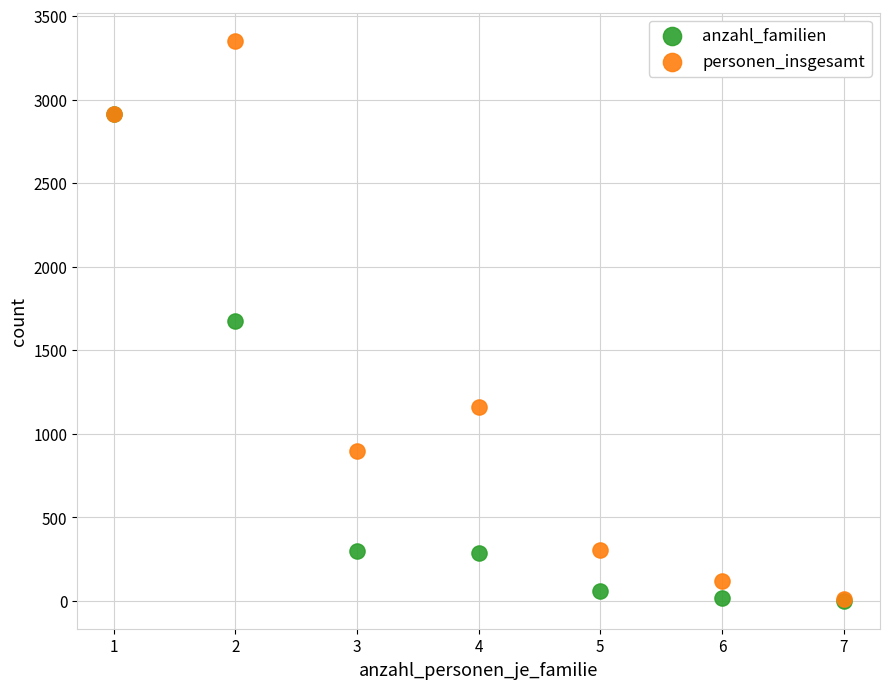

In the anzahl_familien series, what Y value is closest to 1458?

1676